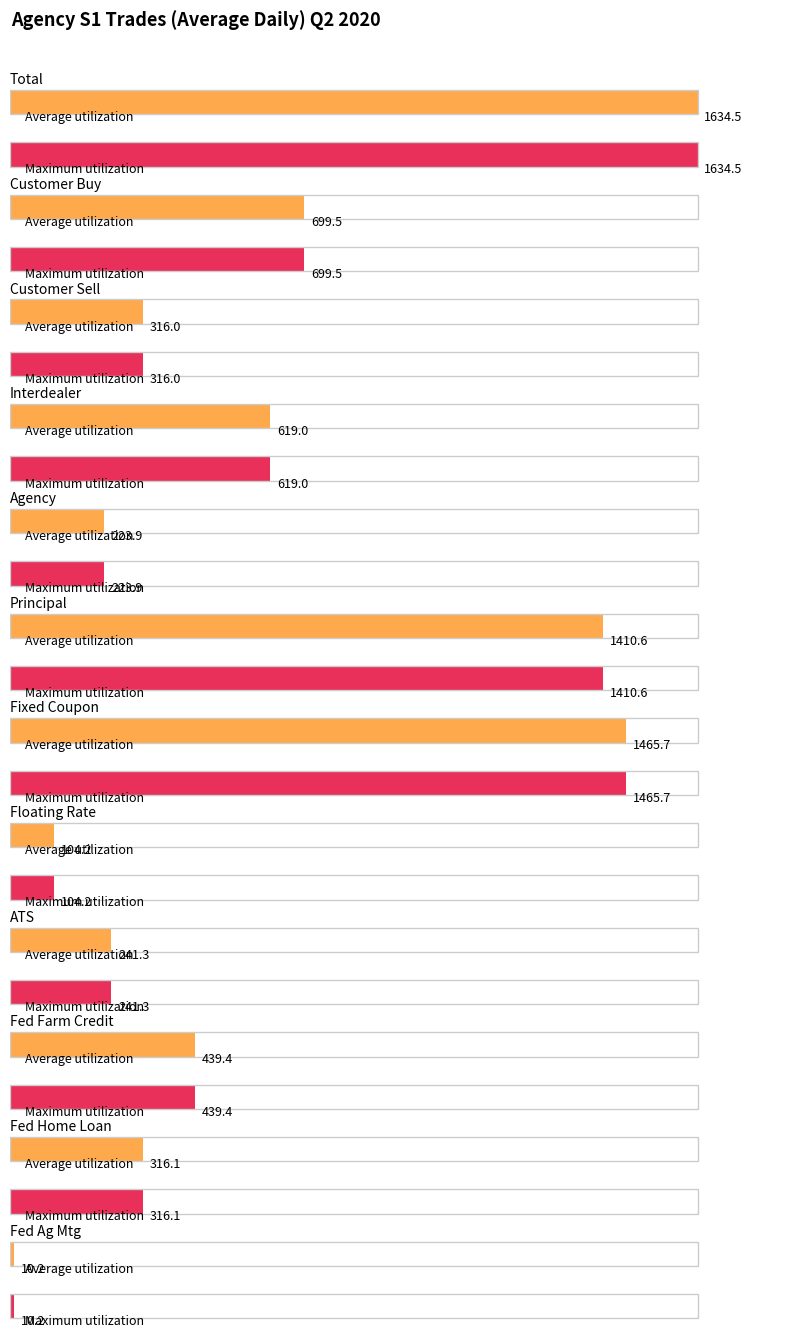

Is it true that Average utilization equals 35.8 at >= 10,000,000 < 25,000,000?

False